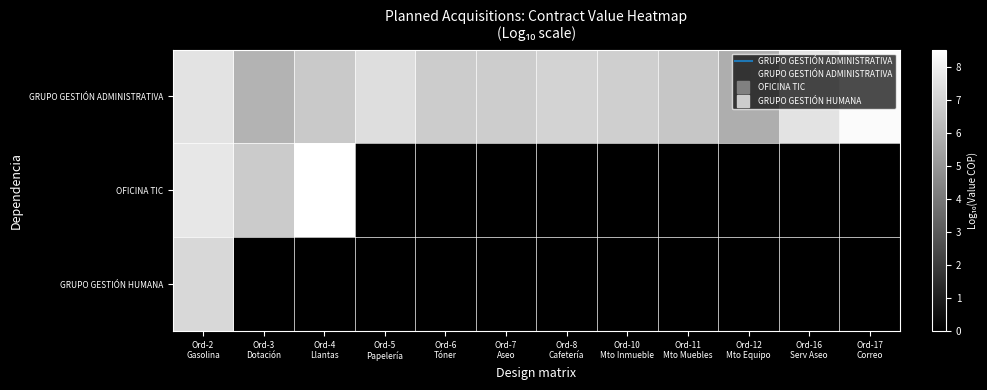

Rank the series by their maximum value, from lowest to highest.

GRUPO GESTIÓN HUMANA, GRUPO GESTIÓN ADMINISTRATIVA, OFICINA TIC